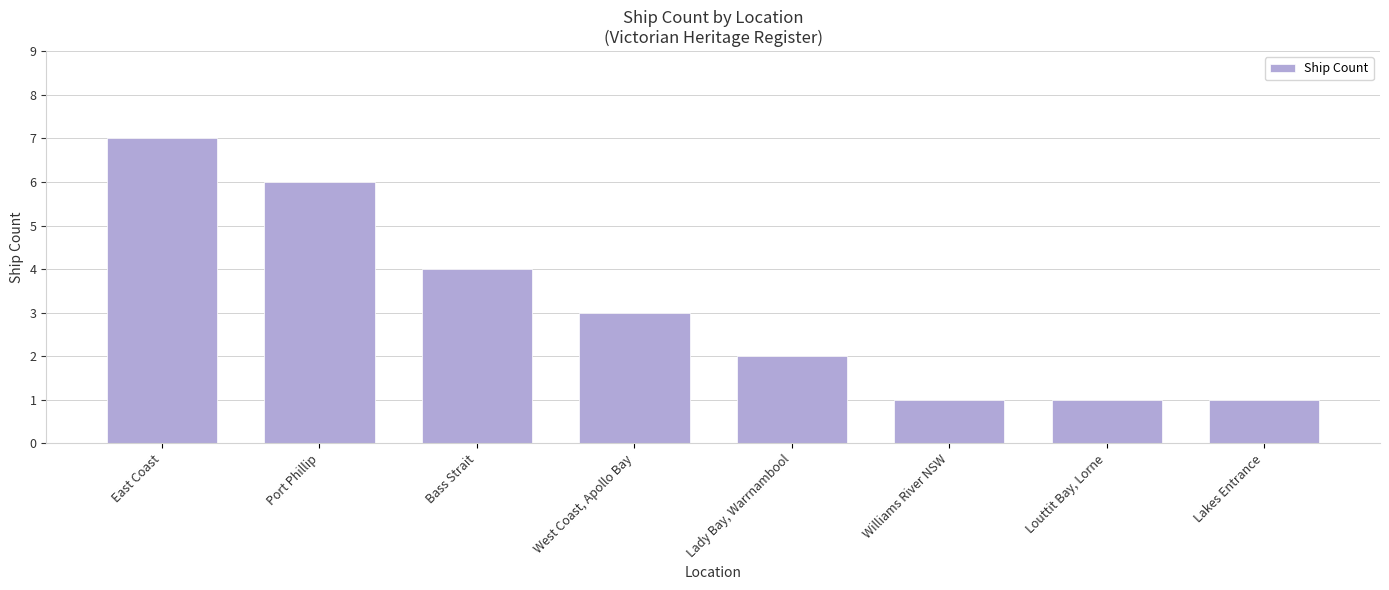

What position from the right is East Coast?

8